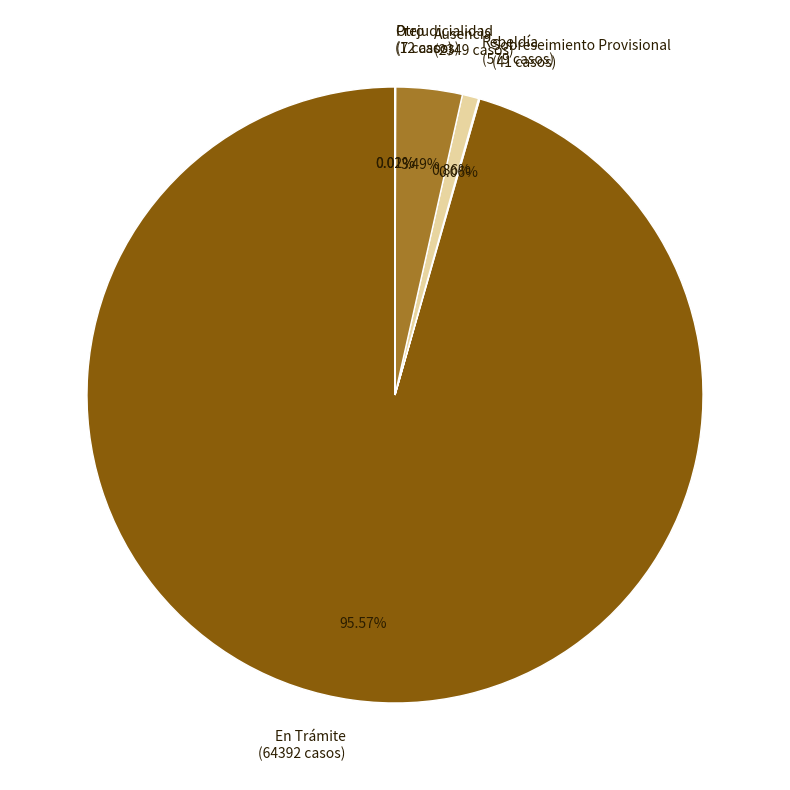

Does En Trámite (64392 casos) account for over 50% of the chart?

Yes